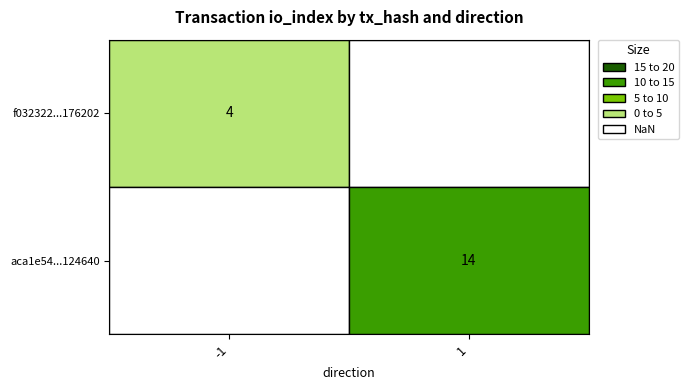

At which category is the sum across all series the highest?

1